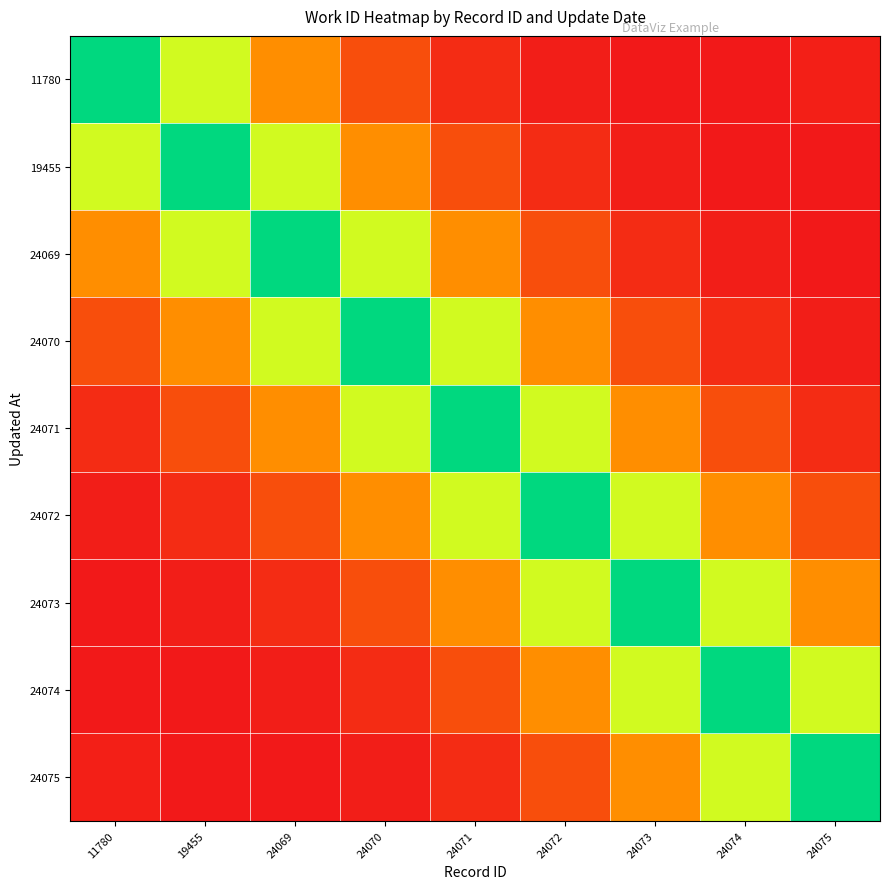

Rank the series by their maximum value, from lowest to highest.

11780, 19455, 24069, 24070, 24071, 24072, 24073, 24074, 24075